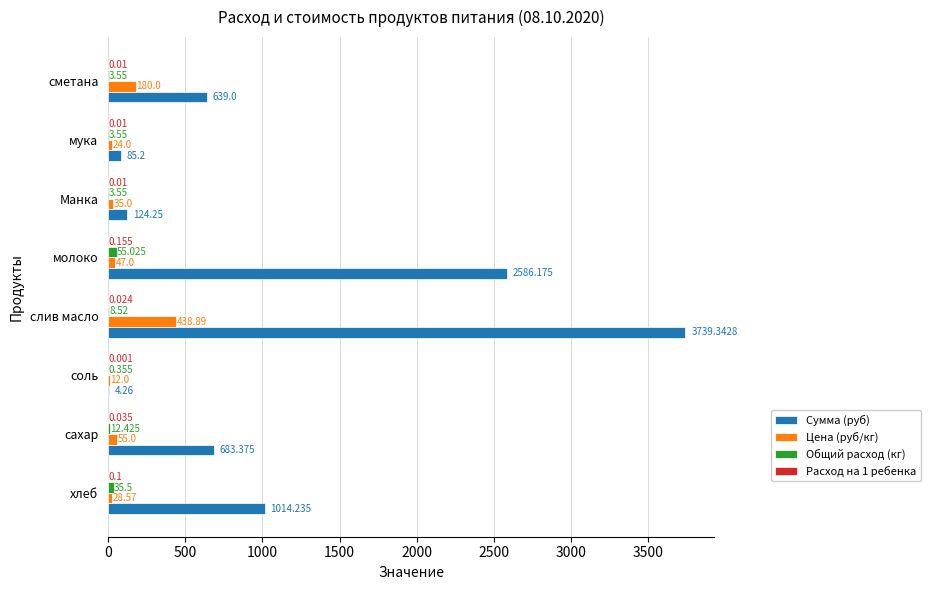

At which category is the sum across all series the highest?

слив масло